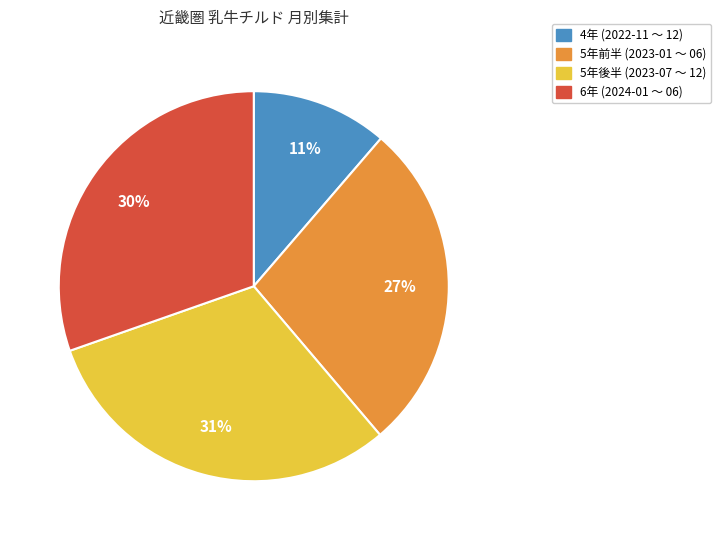

To the nearest percent, what is the difference between the largest and smallest slice percentages?

20%